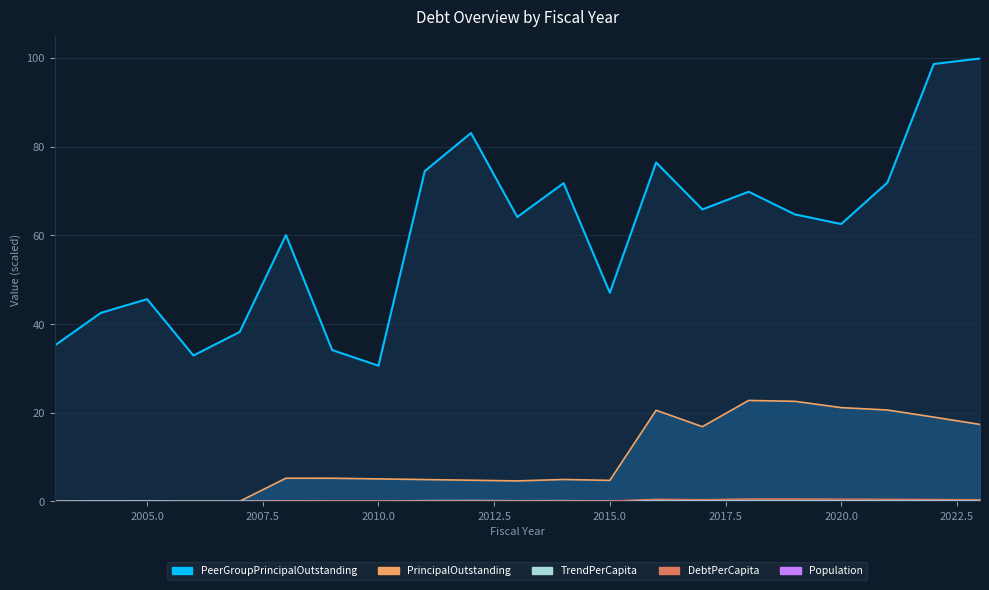

True or false: PrincipalOutstanding has more than 0 interior local peaks.

True